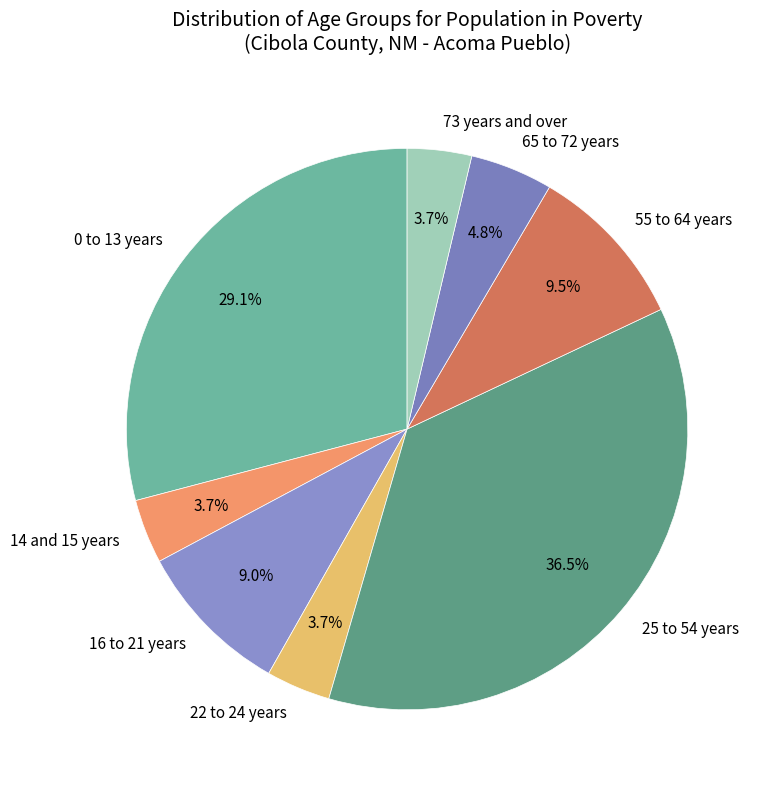

What percentage is the 73 years and over slice, to the nearest percent?

4%